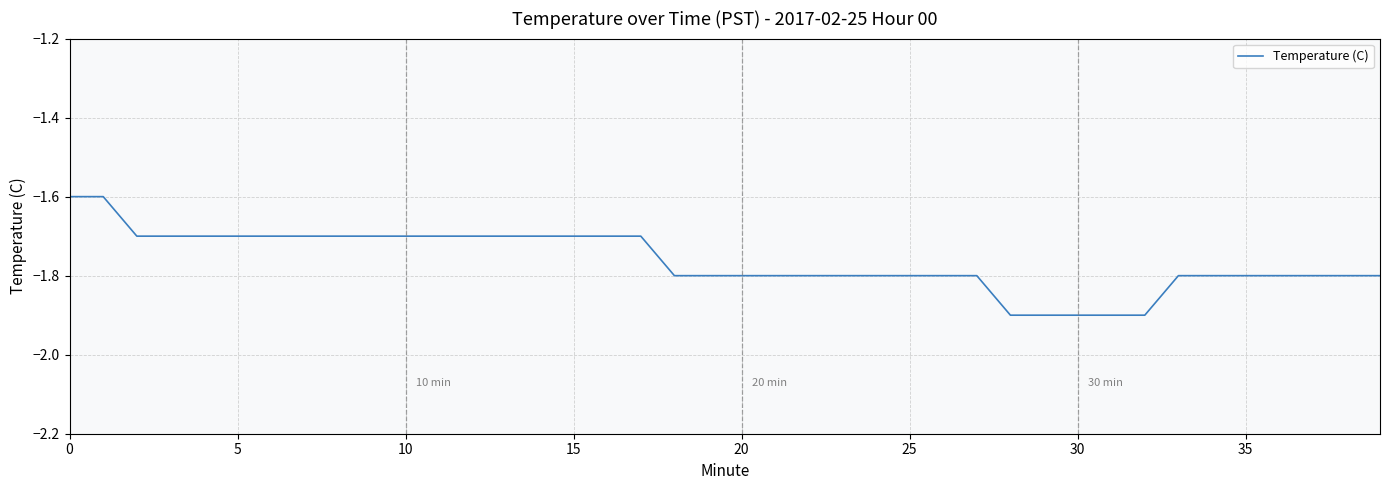

What is the smallest value displayed?

-1.9